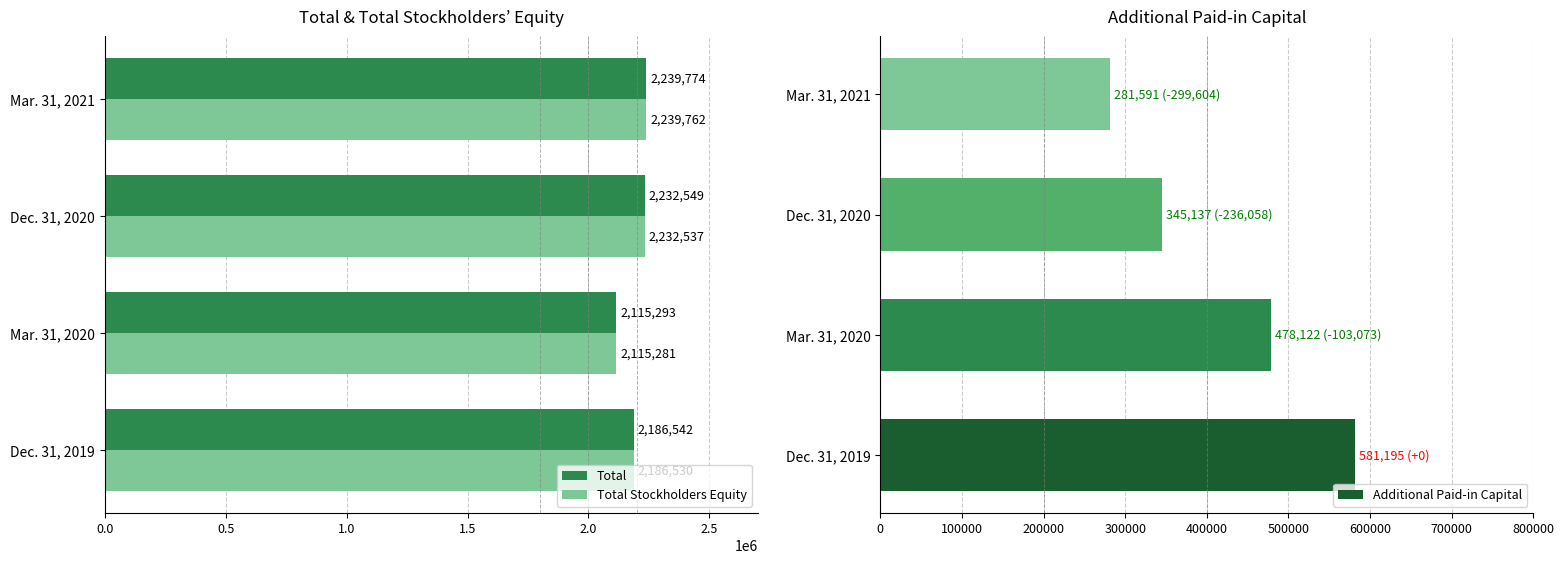

What value does the Total Stockholders Equity series have at Mar. 31, 2021, to the nearest 100?

2239800